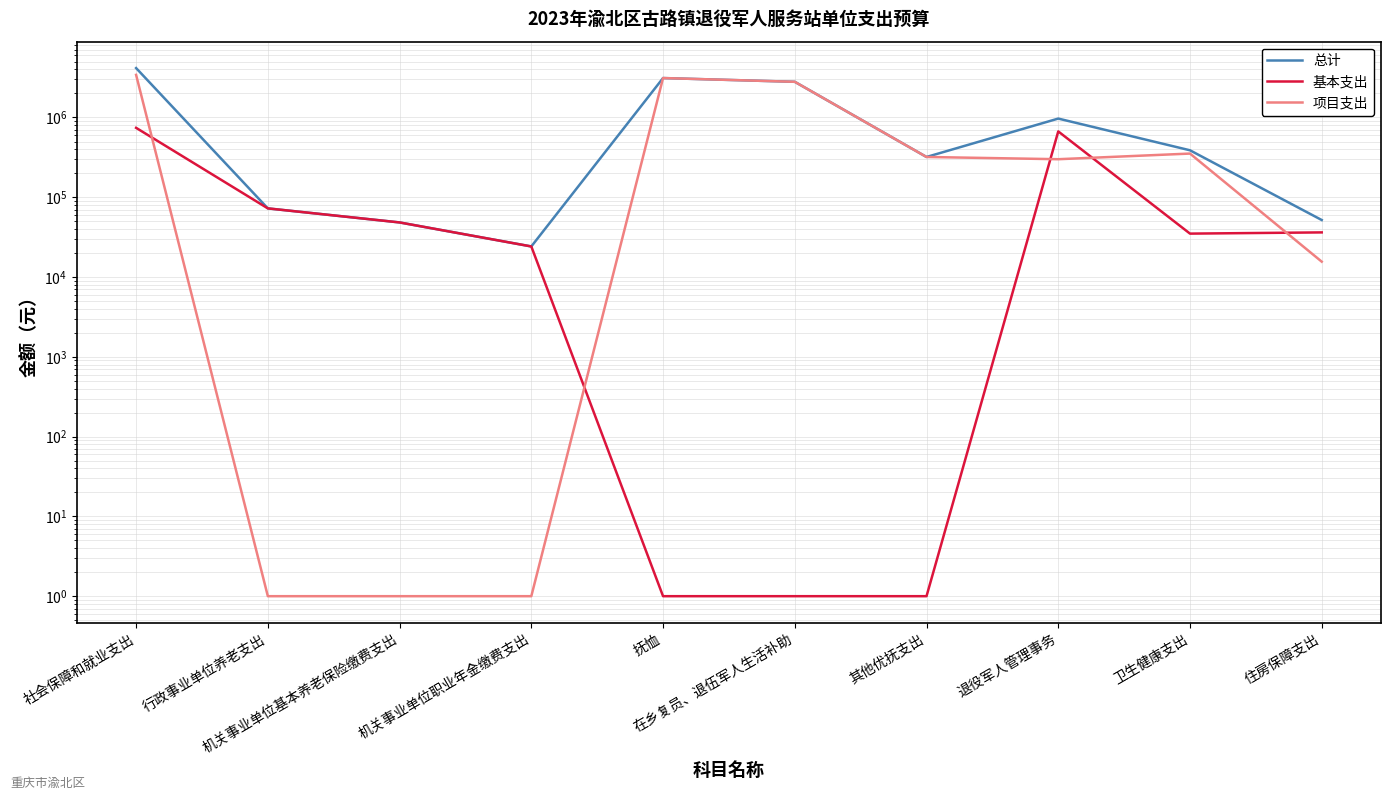

Which series changed the most between 行政事业单位养老支出 and 在乡复员、退伍军人生活补助?

项目支出